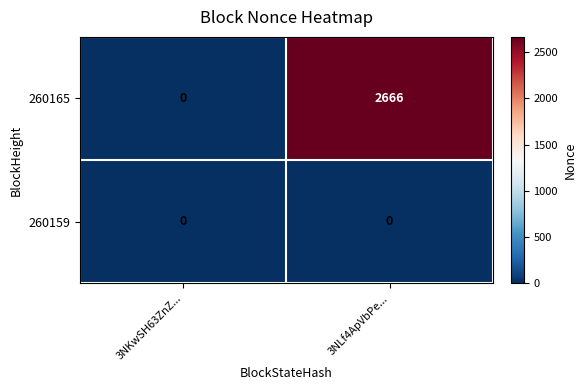

List the series in order of their overall mean, lowest first.

260159, 260165